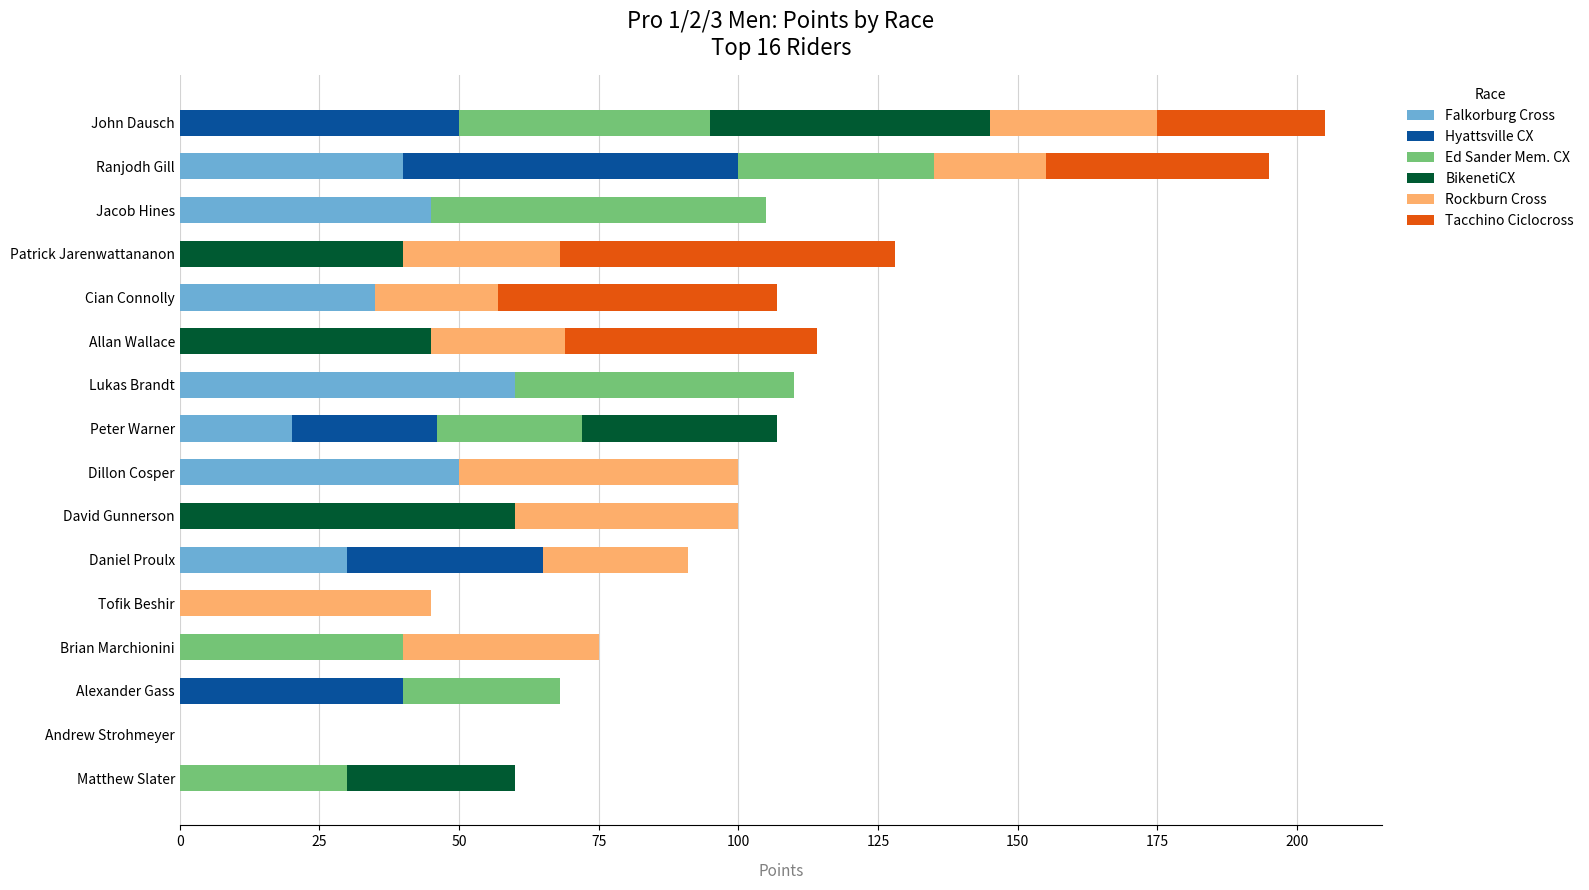

Is it true that Falkorburg Cross equals 20 at Peter Warner?

True